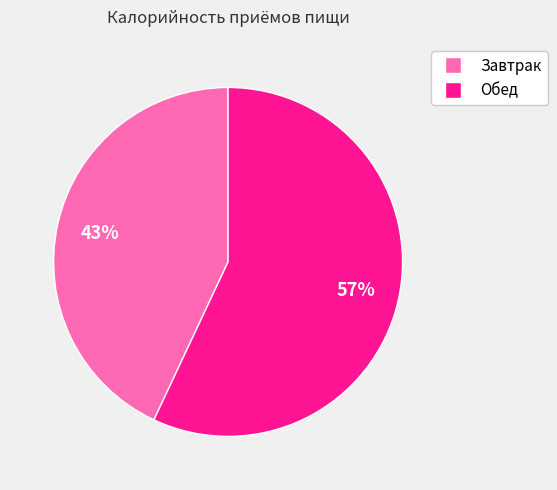

What is the ratio of the value at Обед to the value at Завтрак?

1.3